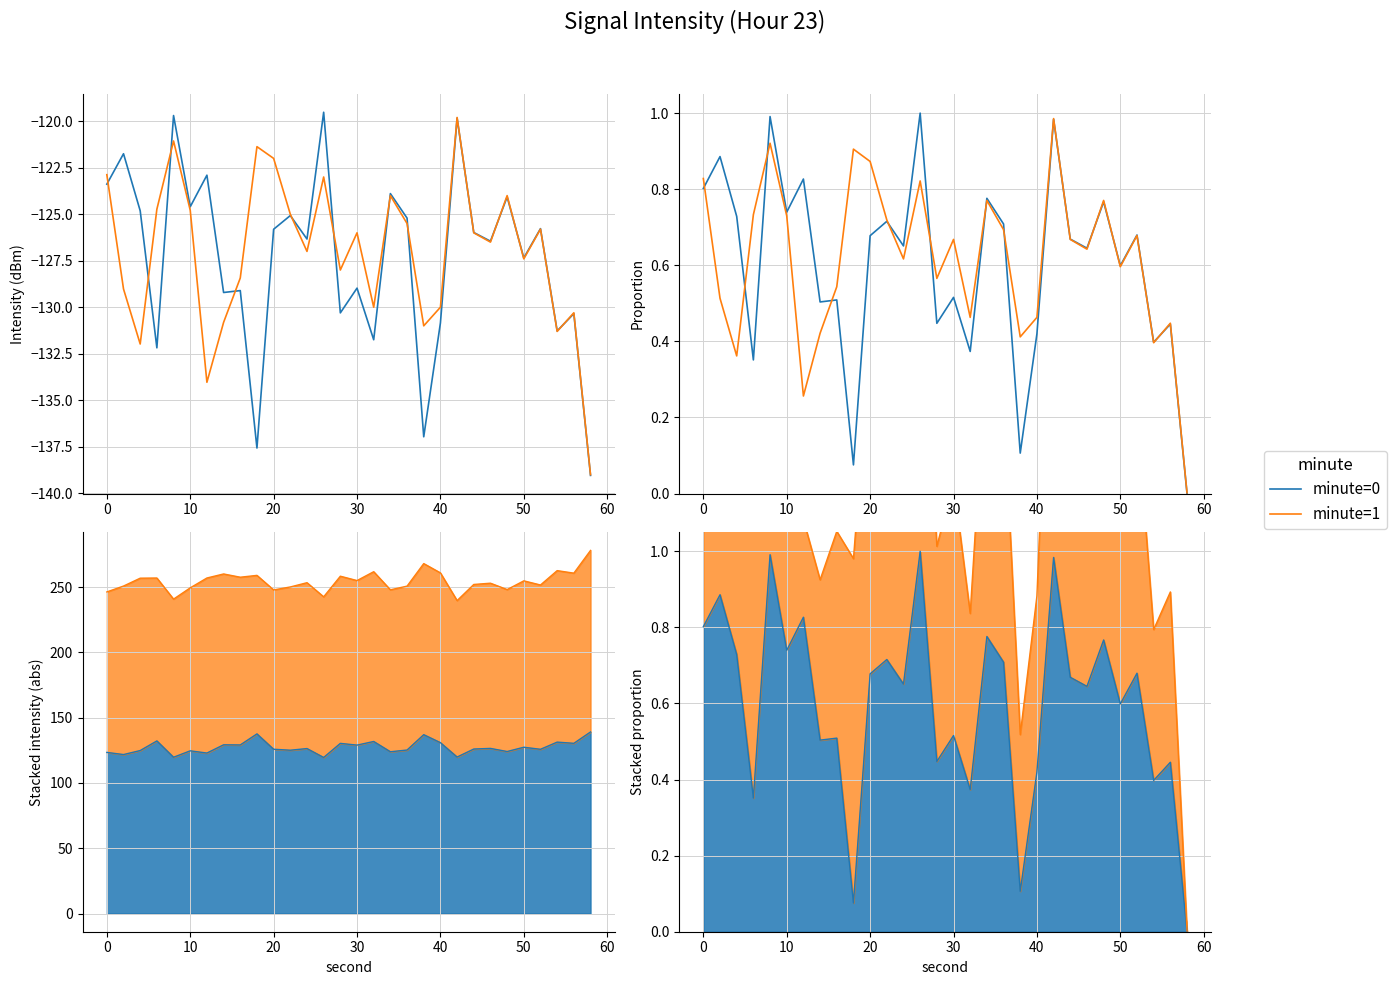

How many lines are shown in the chart?

2